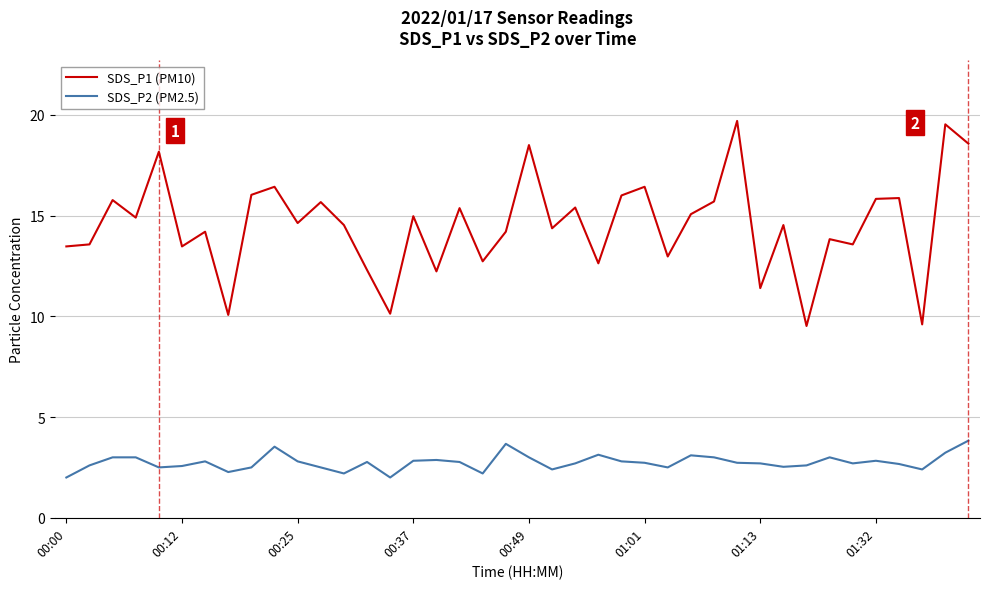

List the series in order of their peak value, lowest first.

SDS_P2 (PM2.5), SDS_P1 (PM10)